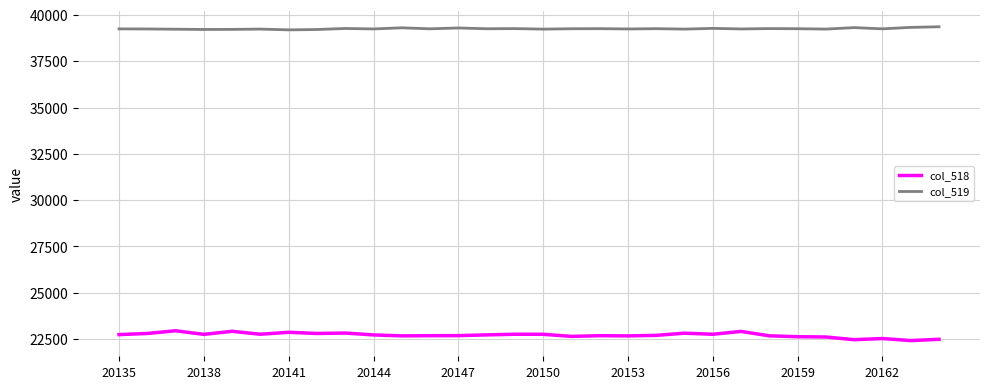

What is the minimum value shown in the chart?

22420